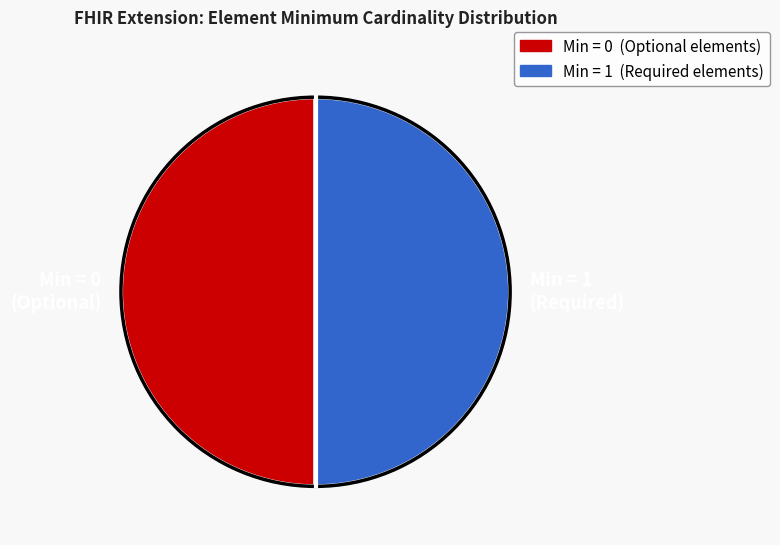

How many segments does this pie chart have?

2